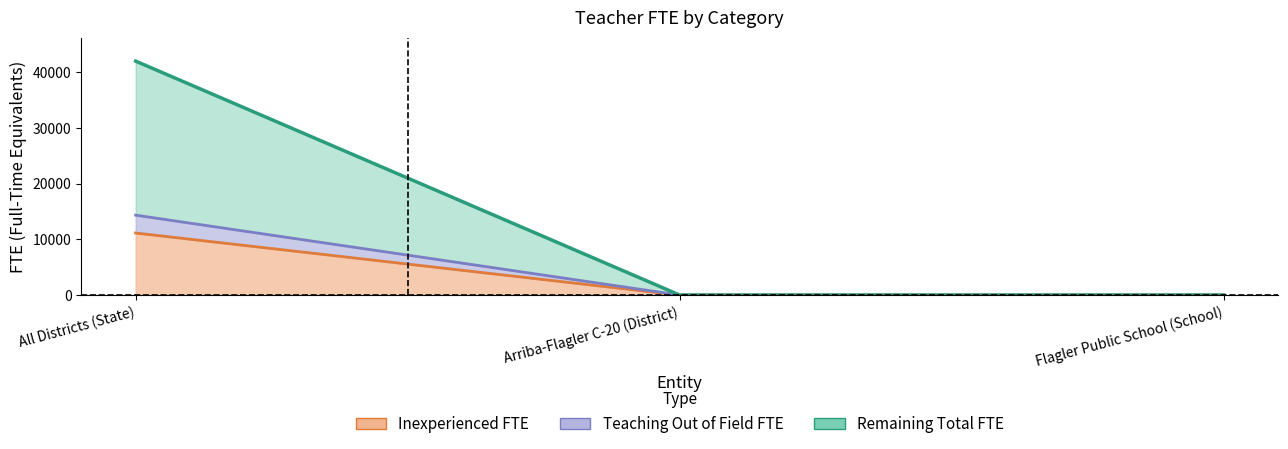

Does the chart display data point markers on the line(s)?

No